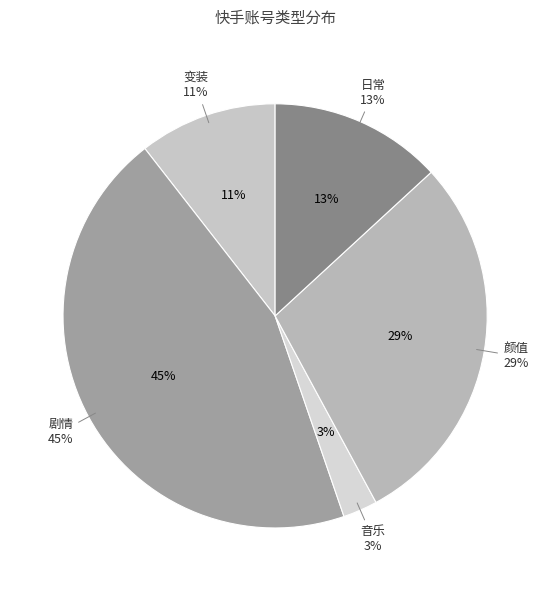

How many slices are in this pie chart?

5